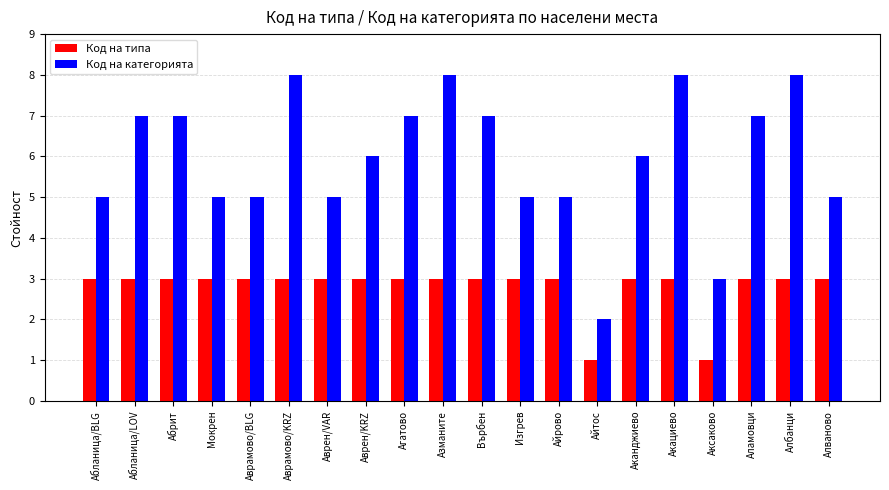

How many groups of bars are there?

20